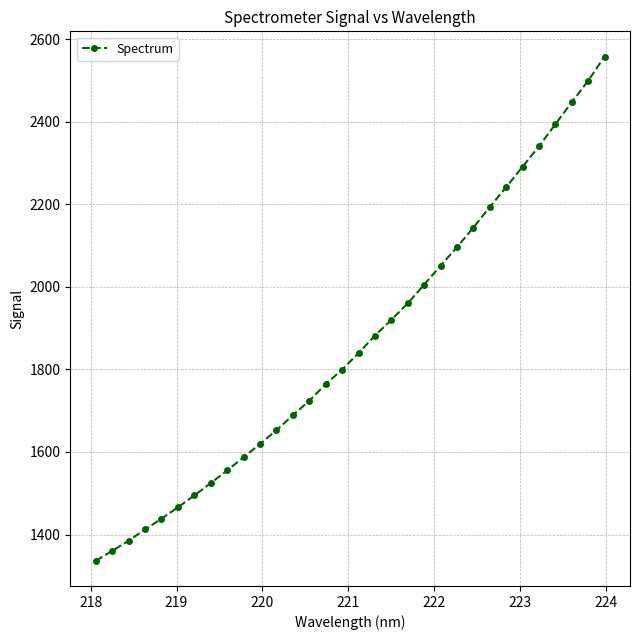

What is the minimum value shown in the chart?

1336.4